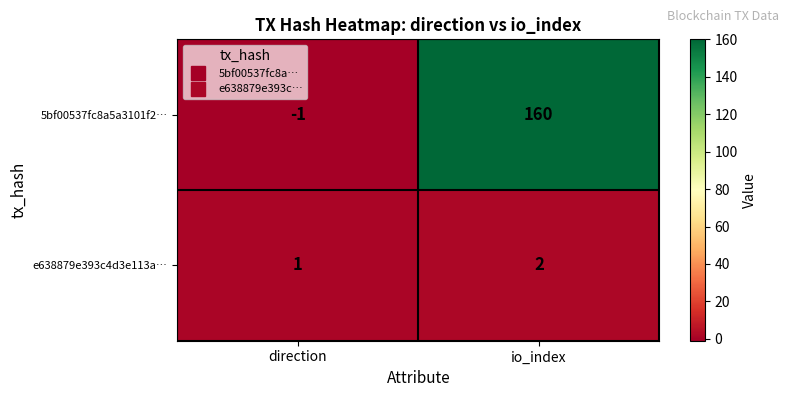

What is the difference between the maximum and minimum values in the 5bf00537fc8a5a3101f2… series?

161